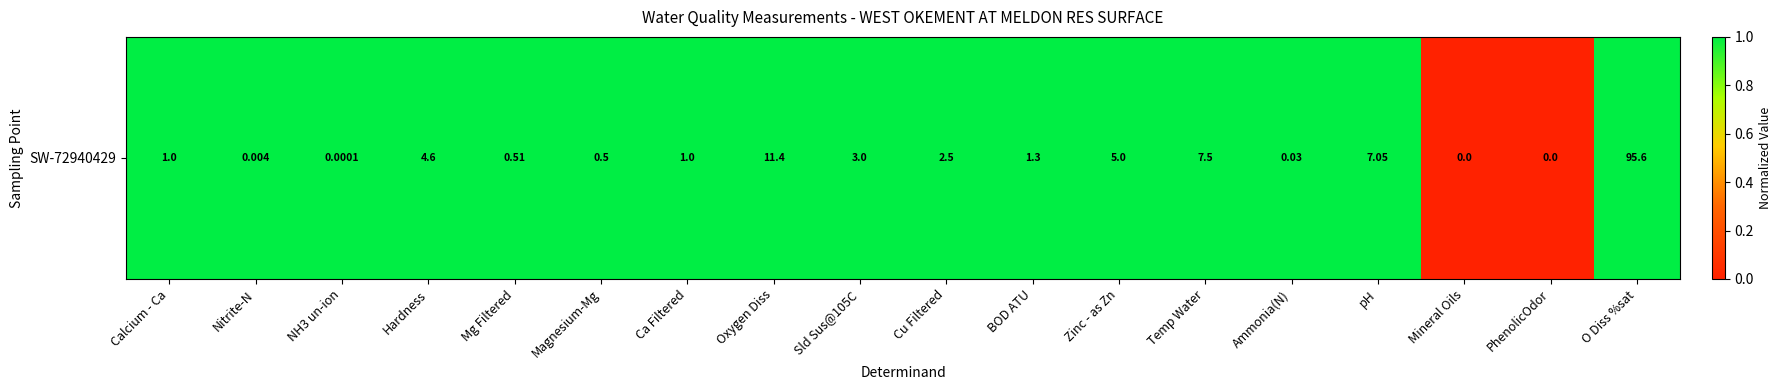

Reading left to right, what are all the values shown in this chart?

Calcium - Ca=1	Nitrite-N=1	NH3 un-ion=1	Hardness=1	Mg Filtered=1	Magnesium-Mg=1	Ca Filtered=1	Oxygen Diss=1	Sld Sus@105C=1	Cu Filtered=1	BOD ATU=1	Zinc - as Zn=1	Temp Water=1	Ammonia(N)=1	pH=1	Mineral Oils=0	PhenolicOdor=0	O Diss %sat=1